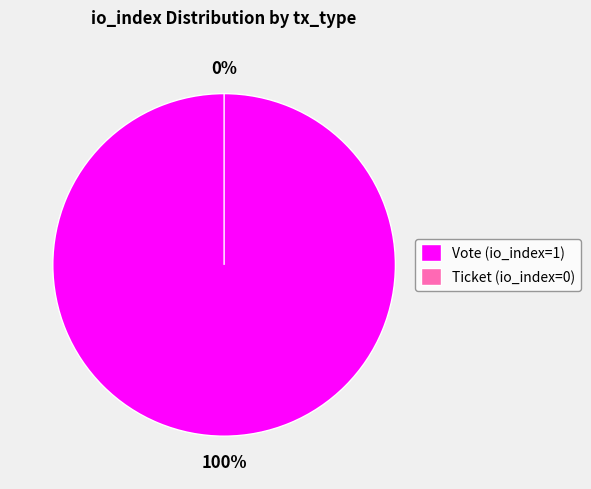

What is the total percentage of Vote (io_index=1) and Ticket (io_index=0)?

100.0%